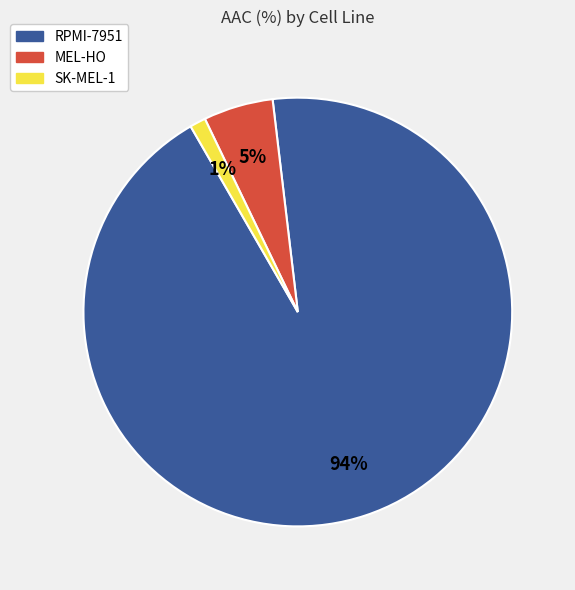

Is it true that SK-MEL-1 is 14% of the pie?

False